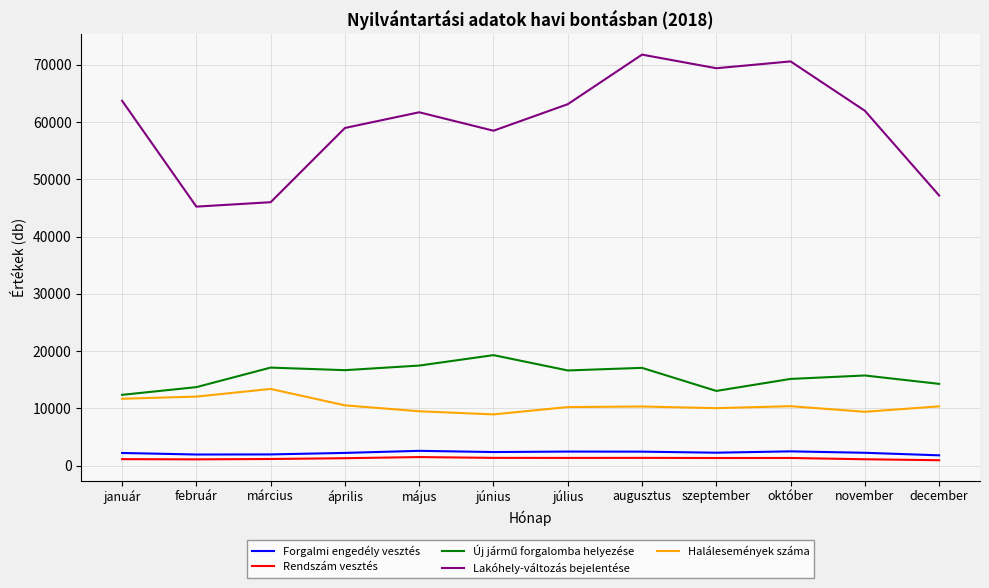

Which series has the widest spread of values?

Lakóhely-változás bejelentése